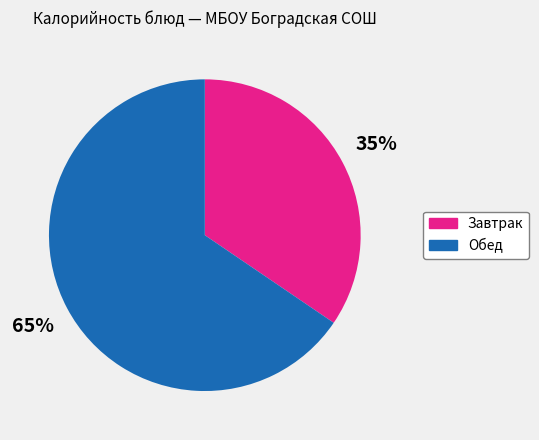

Does any single category account for the majority?

Yes